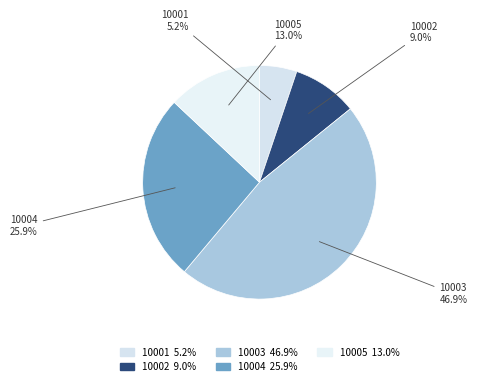

Does 10001 represent more than half of the total?

No